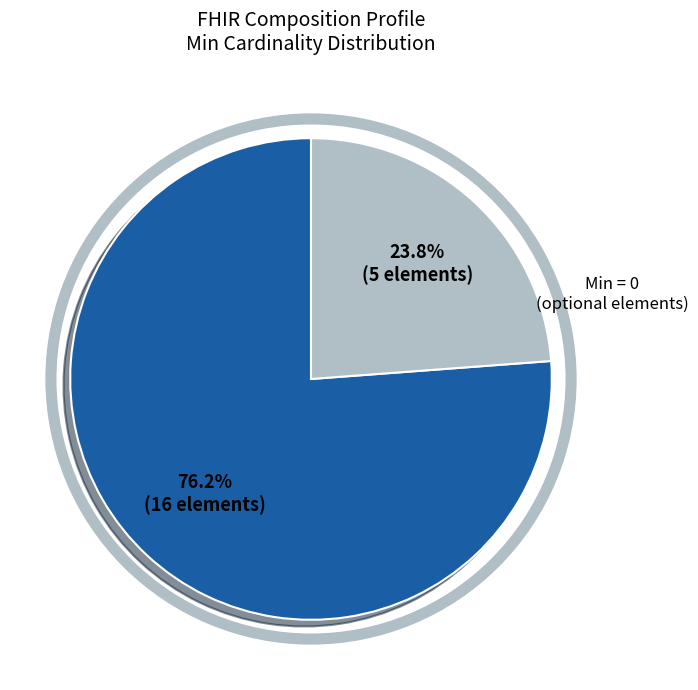

Does any single category account for the majority?

Yes